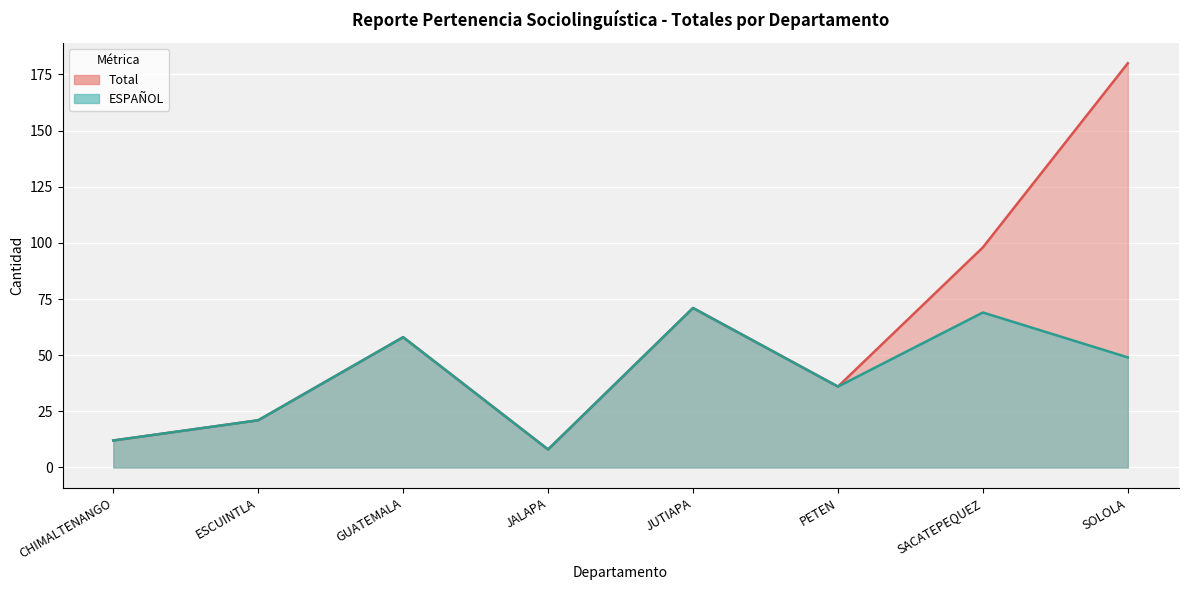

What is the difference between the maximum and second lowest values in the ESPAÑOL series?

59